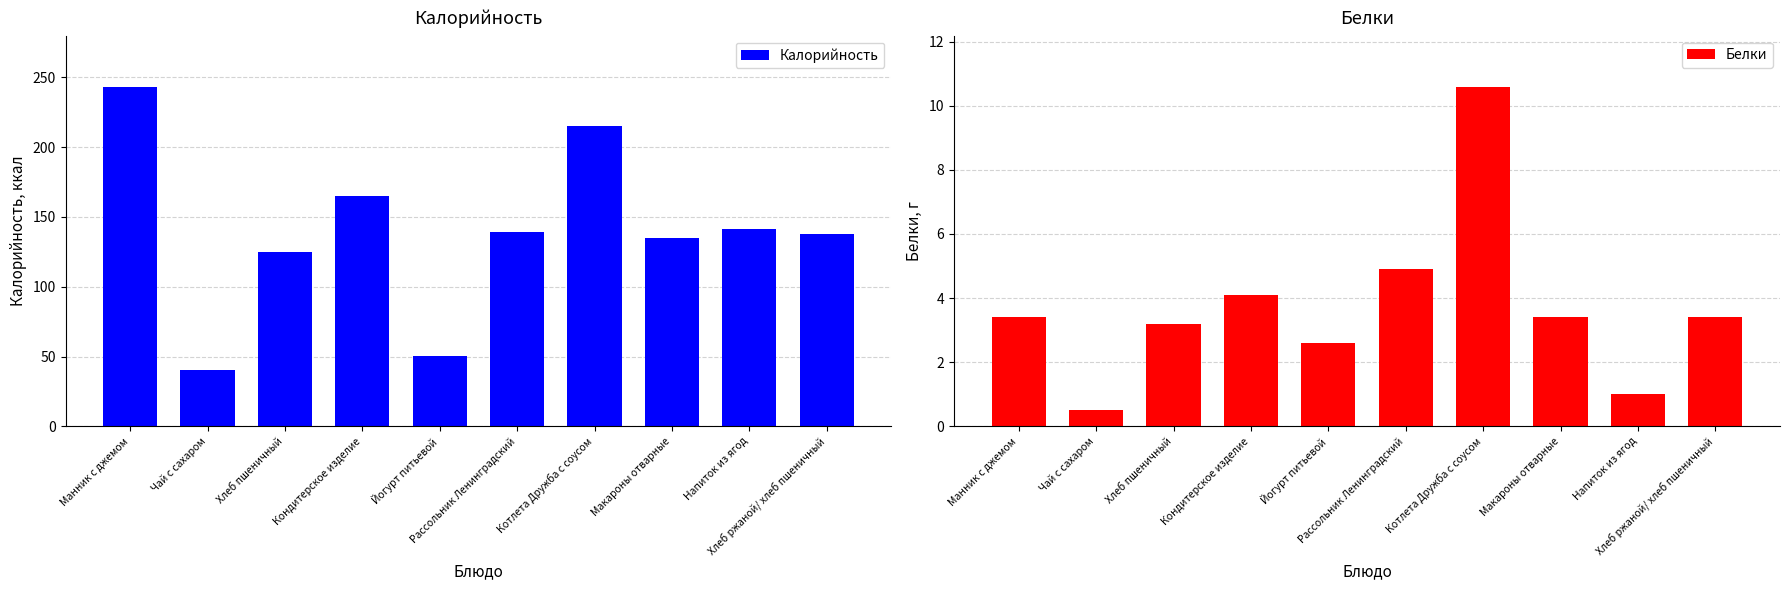

At which label does Белки reach its peak?

Котлета Дружба с соусом